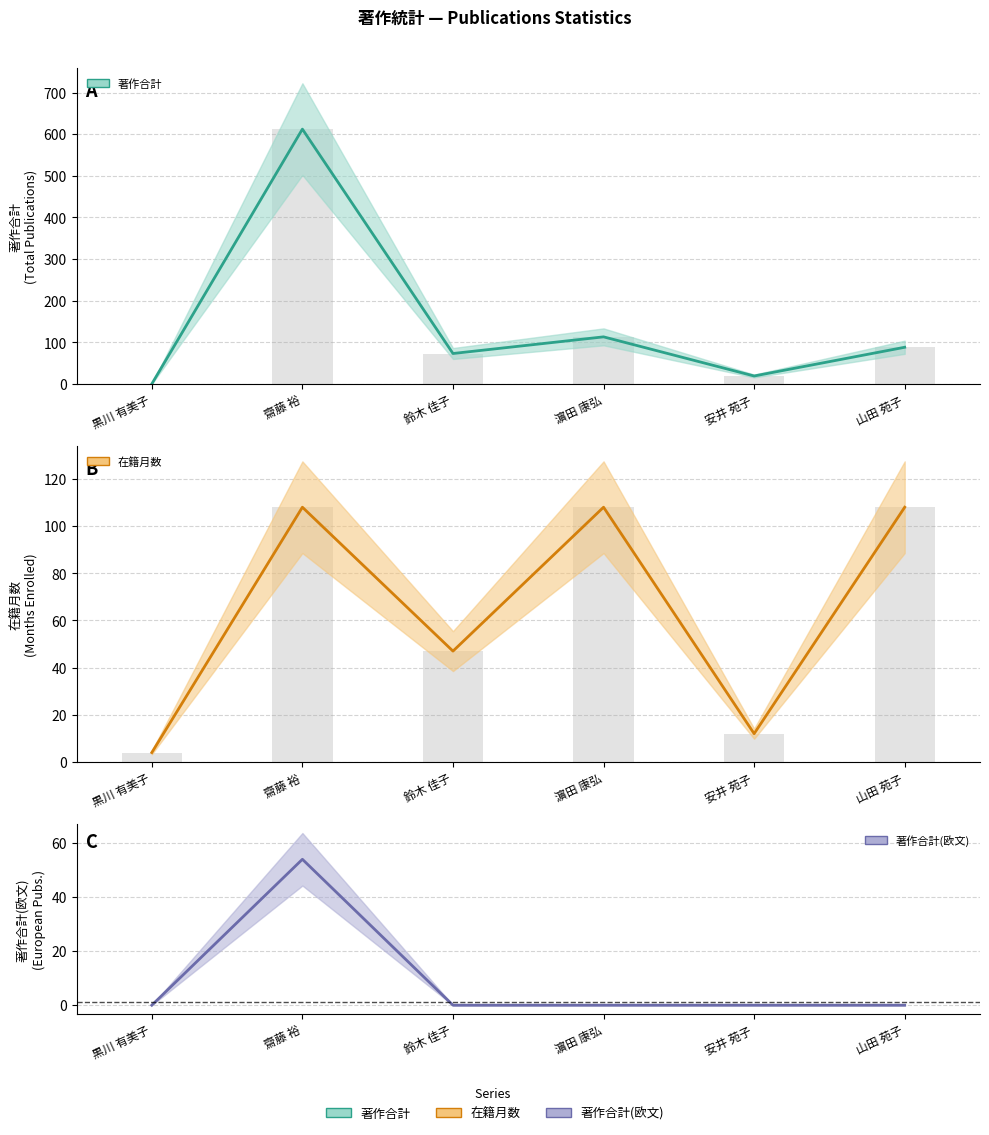

Which series has the largest total across all categories?

著作合計